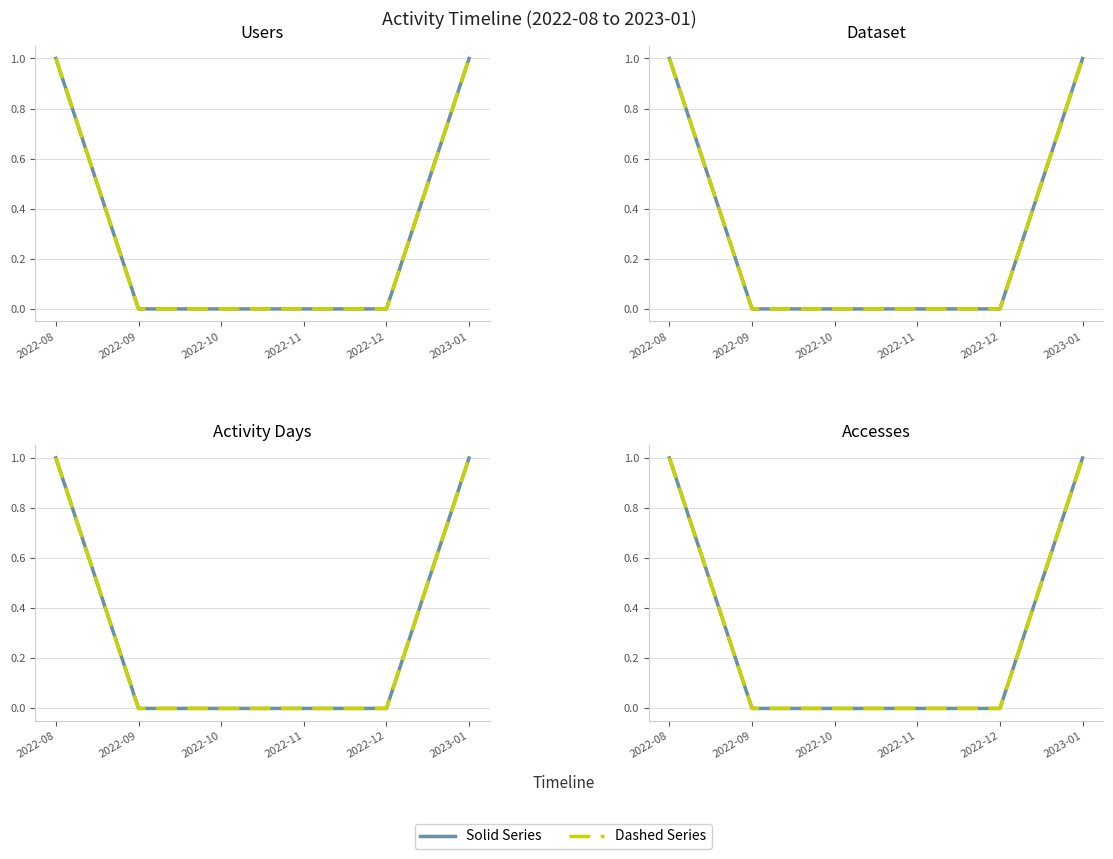

Which series has the widest spread of values?

Solid